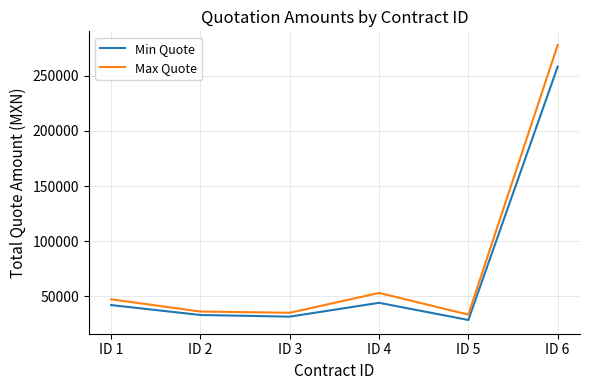

Is it true that Max Quote equals 36134.0 at ID 2?

True